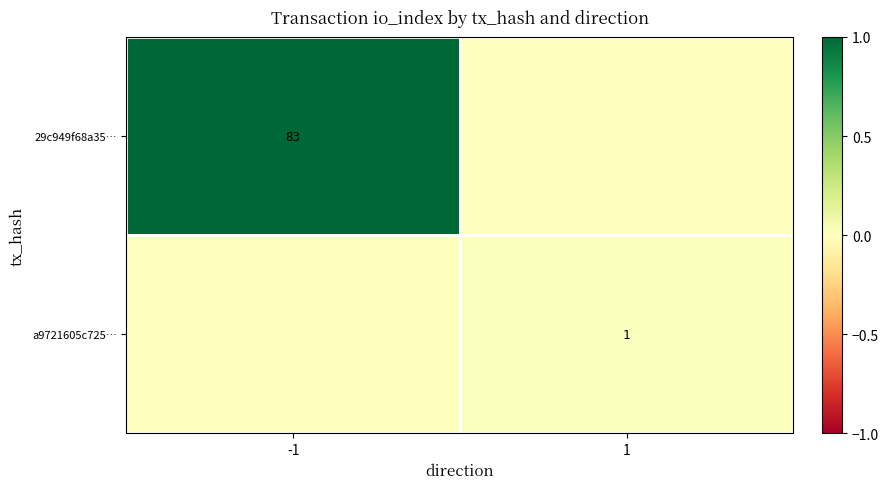

The value of 29c949f68a35… at -1 is 0.2. True or false?

False